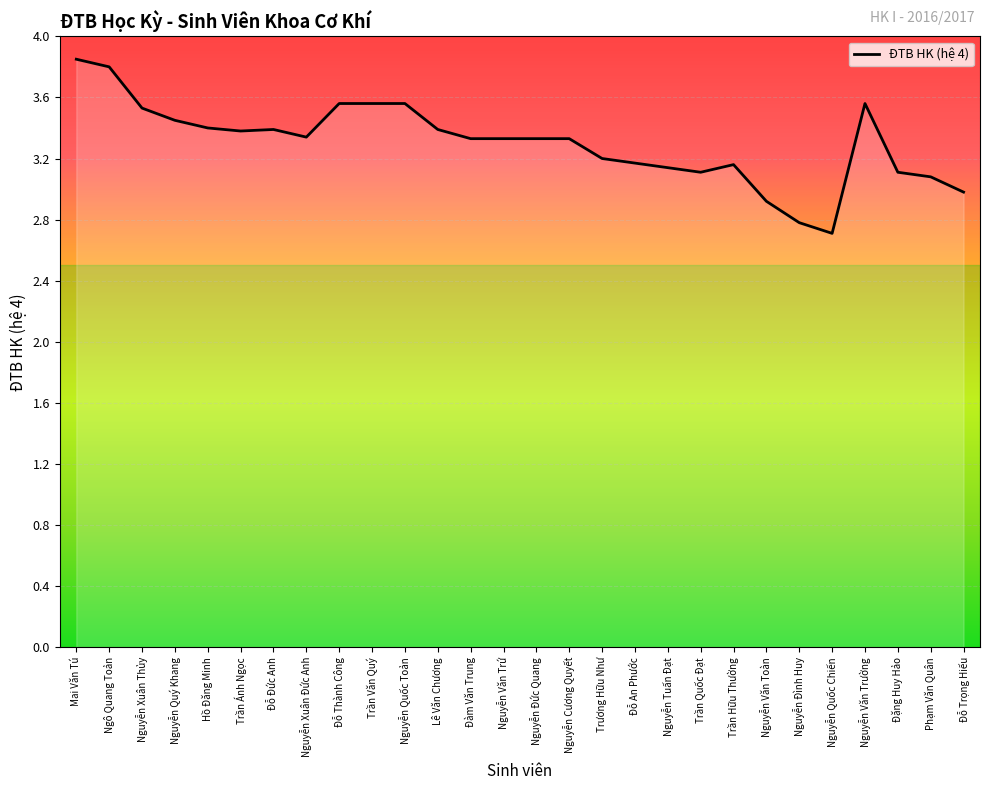

How many lines are shown in the chart?

1